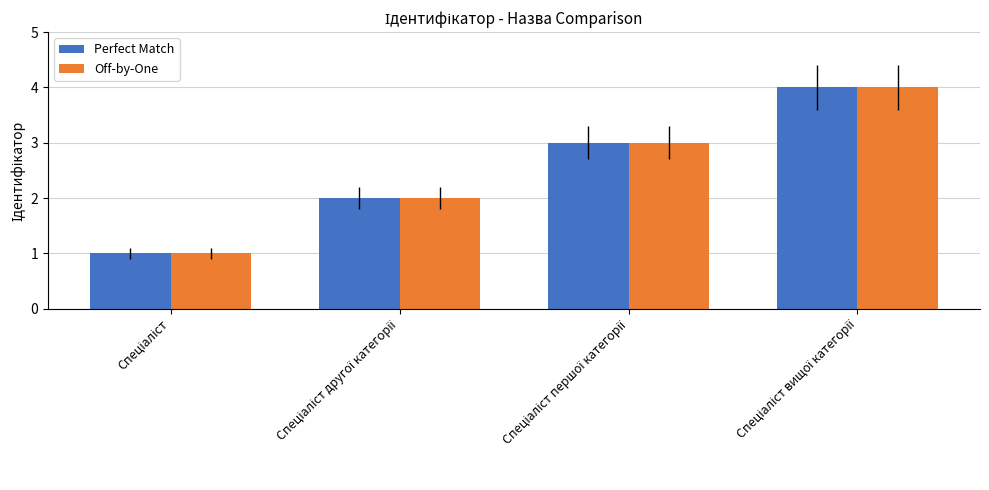

What is the greatest value displayed?

4